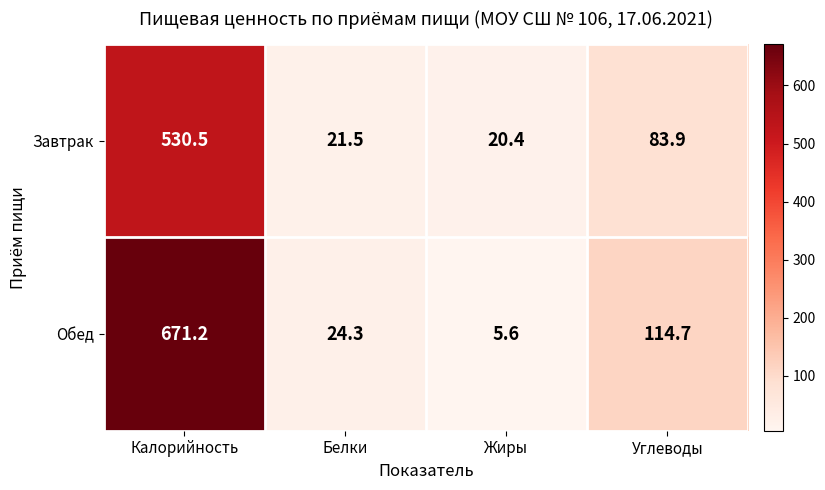

Which series changed the most between Калорийность and Жиры?

Обед